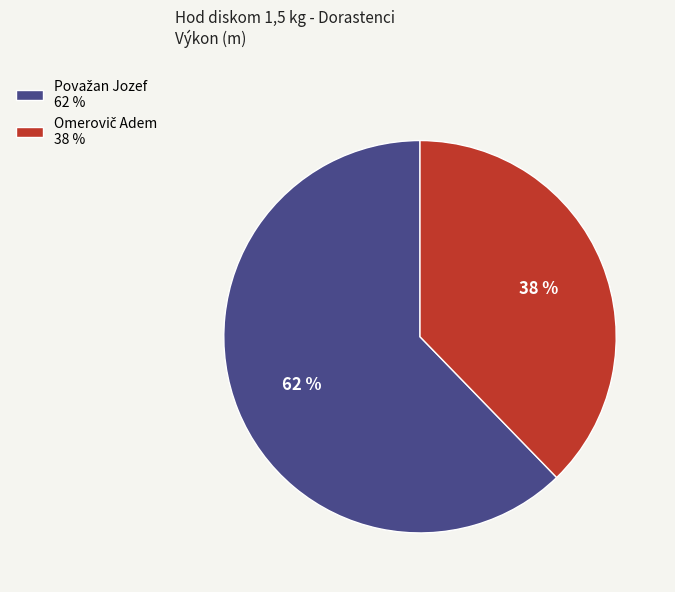

Is there a majority slice in this chart?

Yes